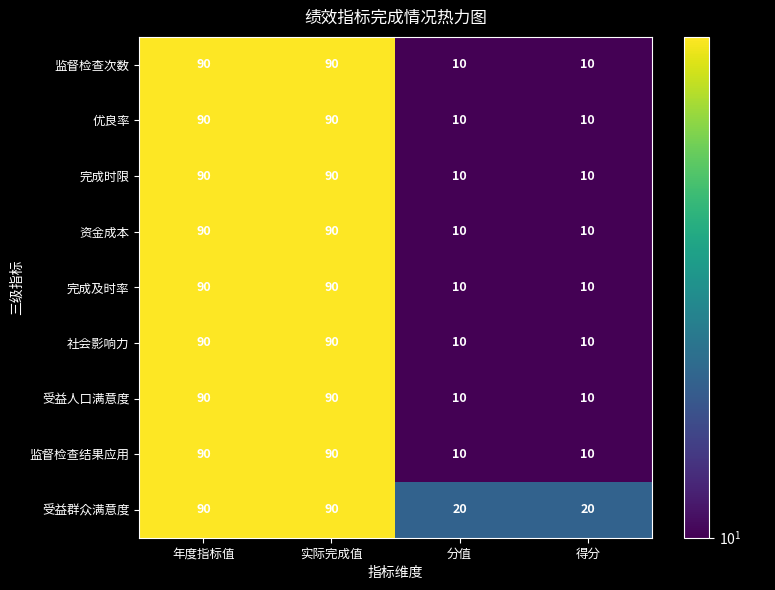

How many 监督检查结果应用 values are between 10 and 90?

4